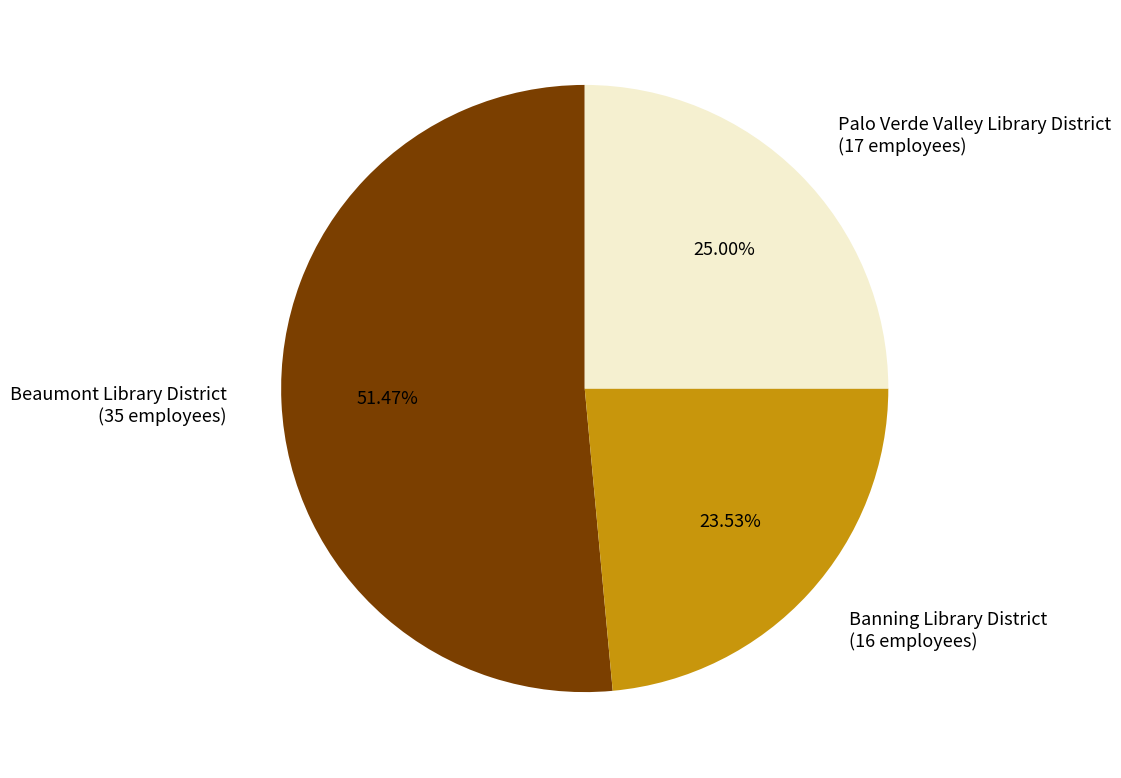

The Palo Verde Valley Library District slice represents 13% of the pie. True or false?

False